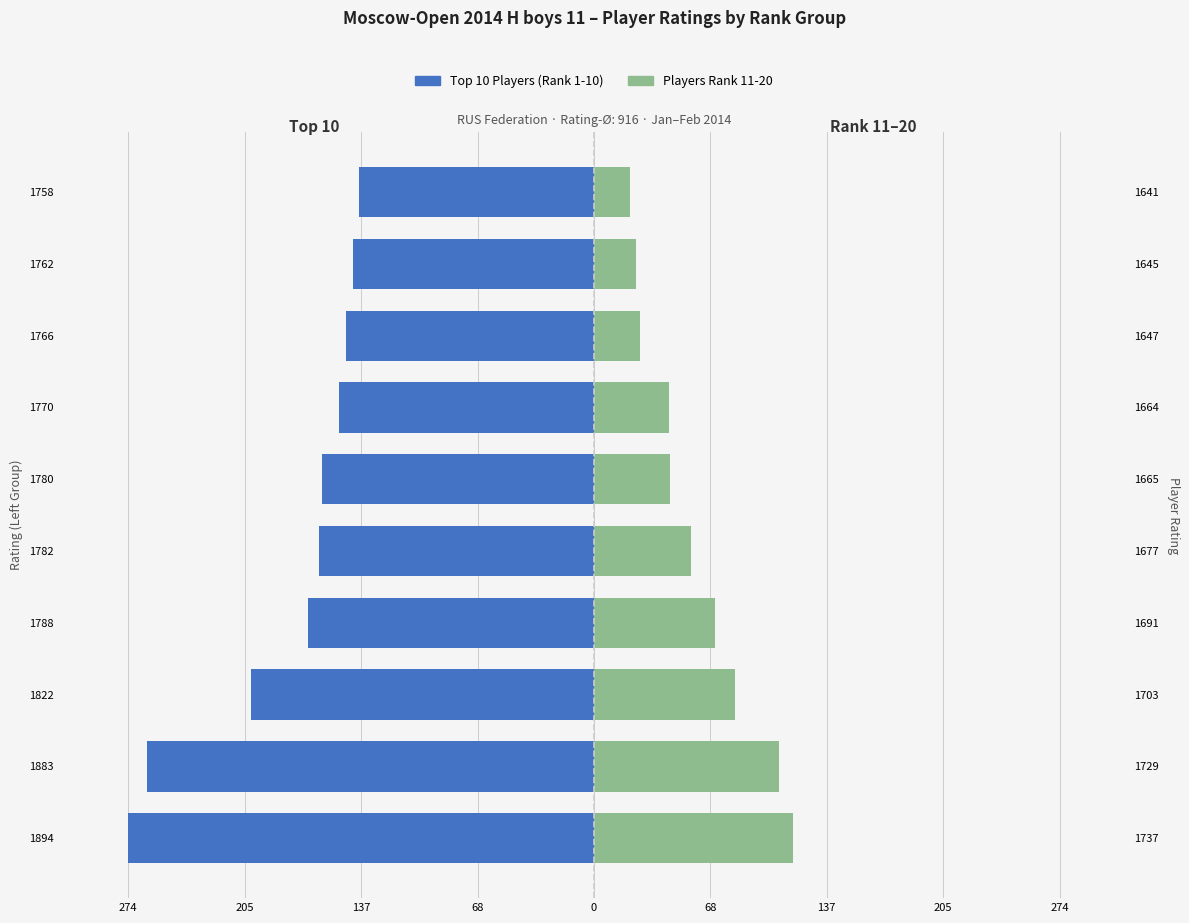

Reading left to right, transcribe all the data shown in this chart.

Top 10 Players (Rank 1-10): -274	-263	-202	-168	-162	-160	-150	-146	-142	-138
Players Rank 11-20: 117	109	83	71	57	45	44	27	25	21